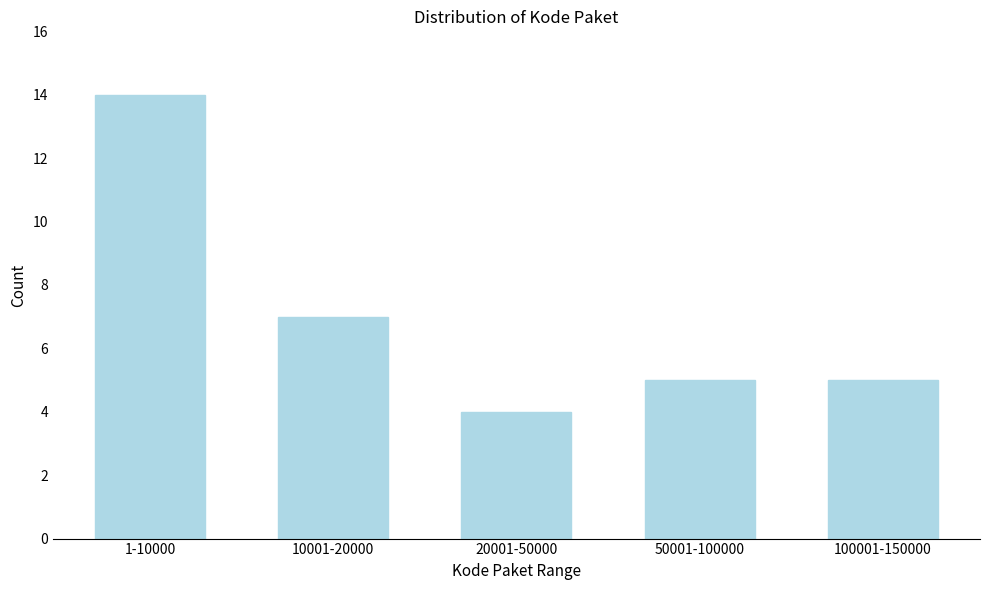

Reading left to right, what are all the values shown in this chart?

1-10000=14	10001-20000=7	20001-50000=4	50001-100000=5	100001-150000=5